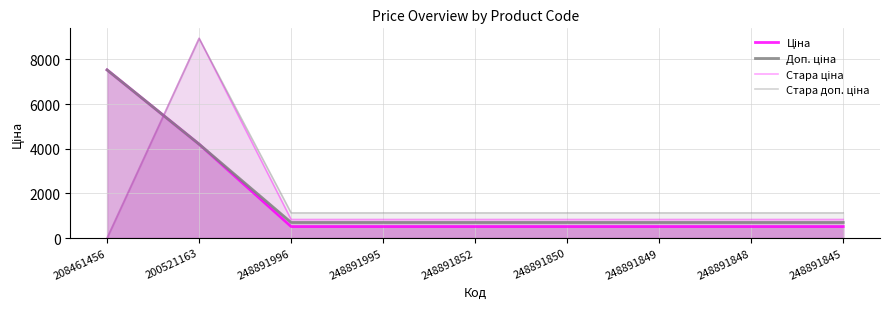

The value of Ціна at 248891995 is 515.8. True or false?

True